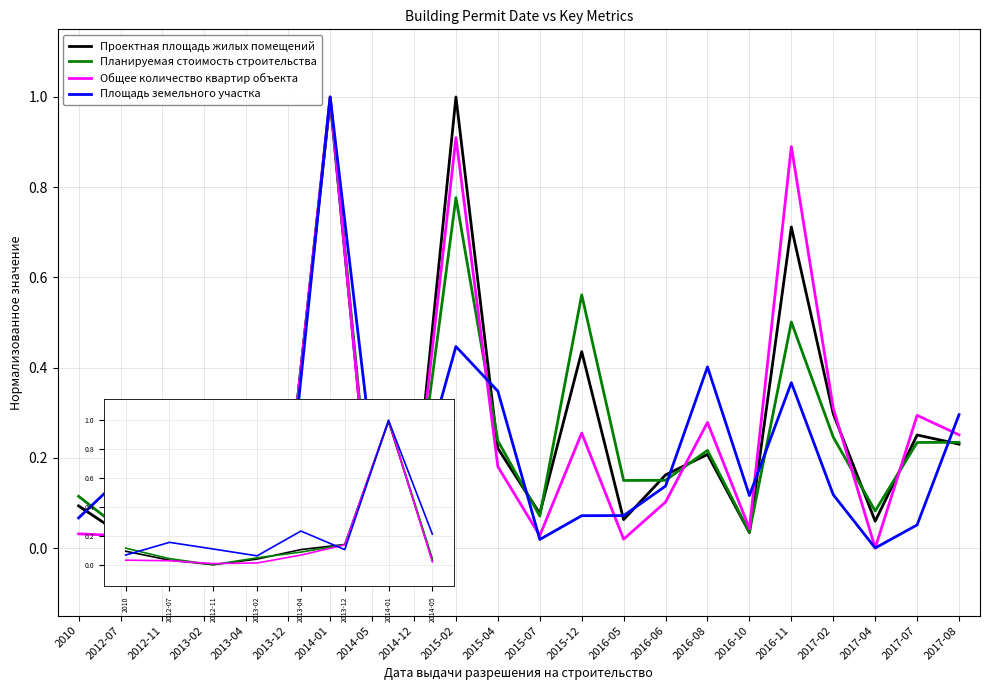

What position from the right is 2017-08?

1